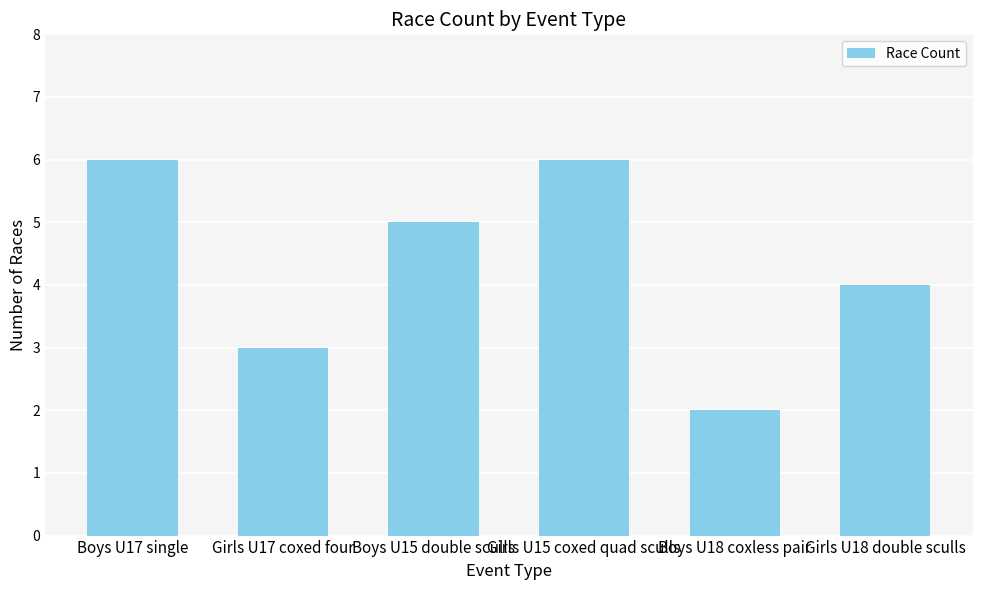

How many categories are shown in the chart?

6